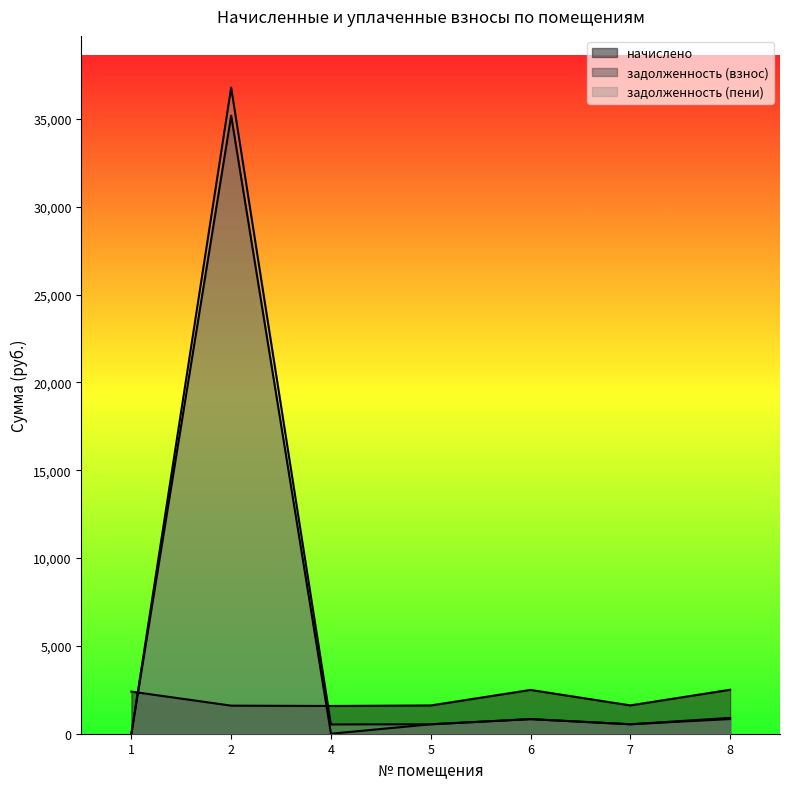

Reading left to right, what are all the values shown in this chart?

начислено: 1=2397.6	2=1598.4	4=1580.0	5=1609.4	6=2492.9	7=1613.0	8=2503.9
задолженность (взнос): 1=0.0	2=35190.4	4=0.0	5=536.5	6=831.0	7=537.7	8=902.6
задолженность (пени): 1=0.0	2=36788.8	4=526.7	5=536.5	6=831.0	7=537.7	8=834.6